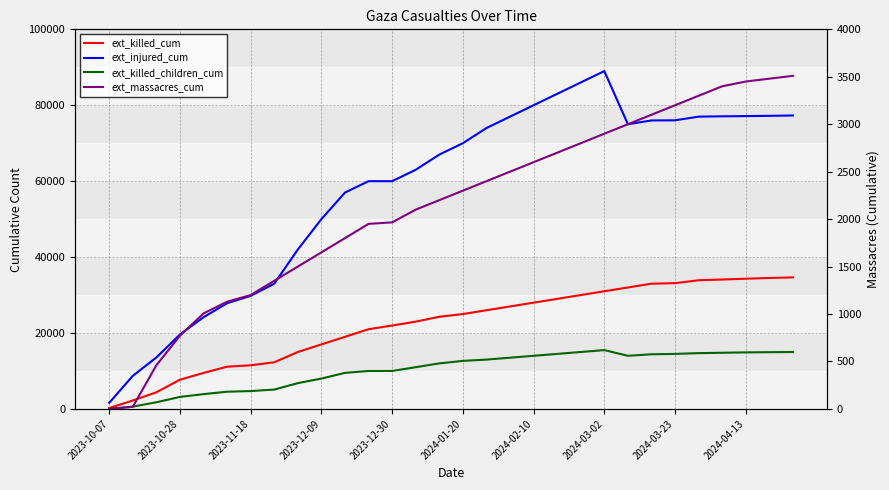

At how many categories does at least one series exceed 74458?

13